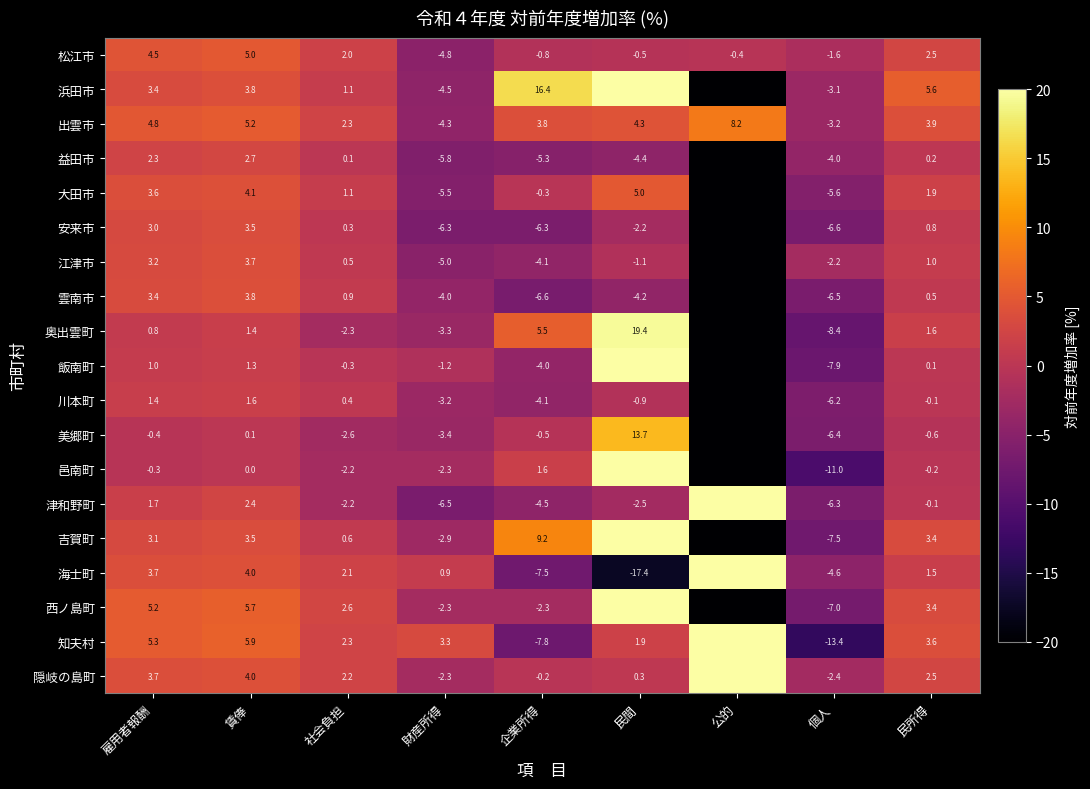

Which category has the lowest value in the 松江市 series?

財産所得